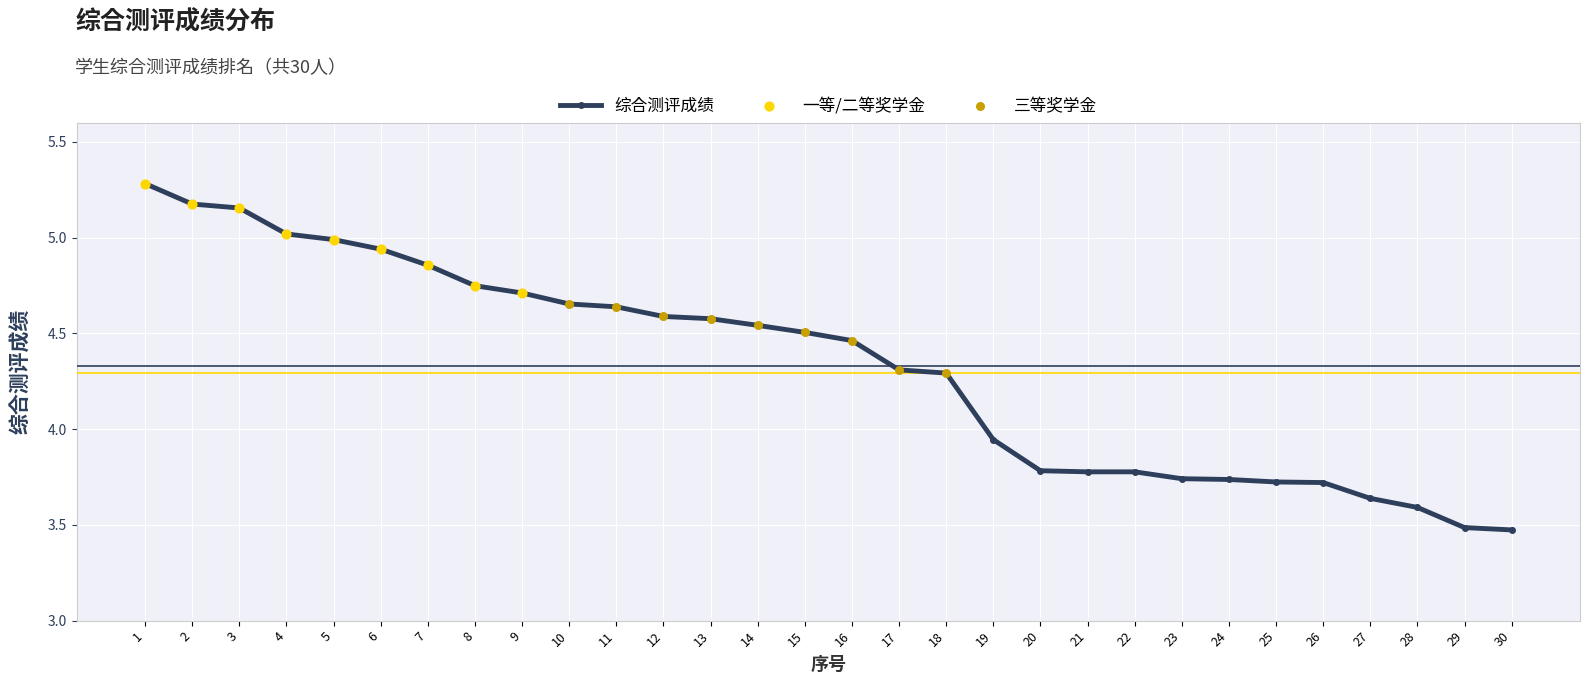

What is the change in value from 5 to 11?

-0.4